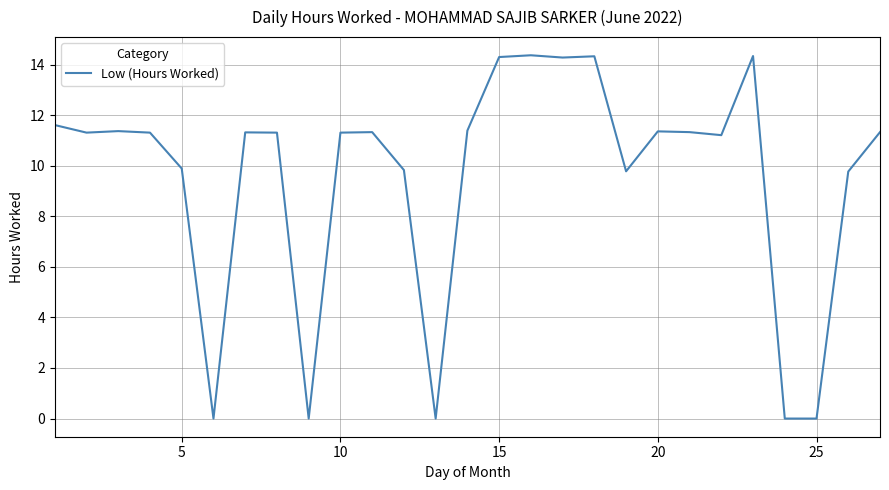

What is the difference between the maximum and minimum values?

14.4